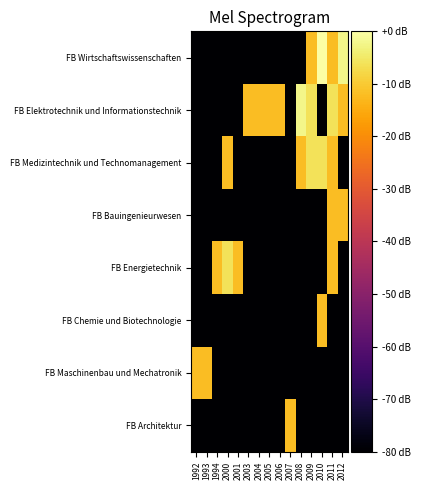

Which series has the widest spread of values?

FB Wirtschaftswissenschaften